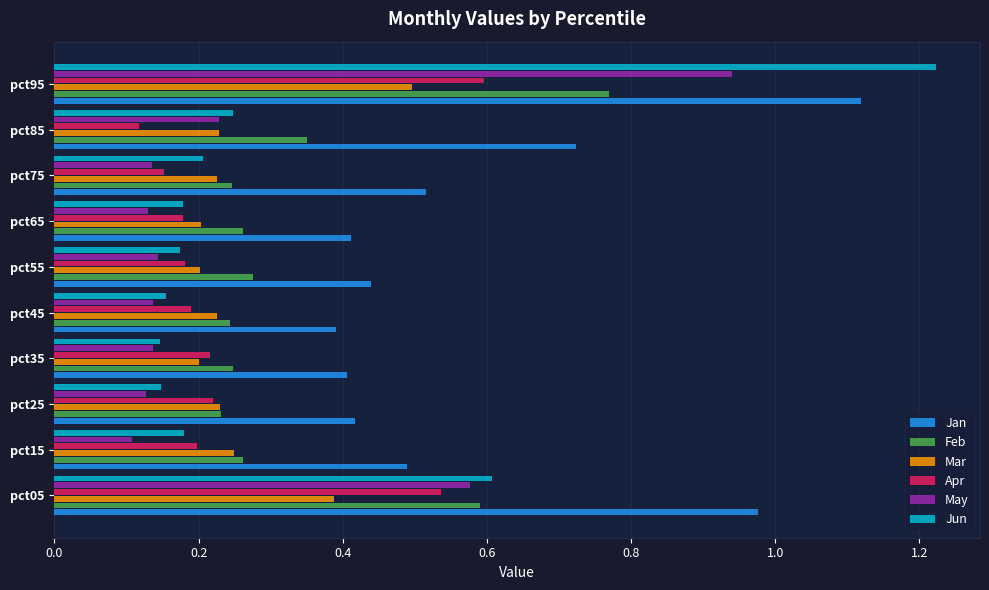

Which series has the largest range (max minus min)?

Jun